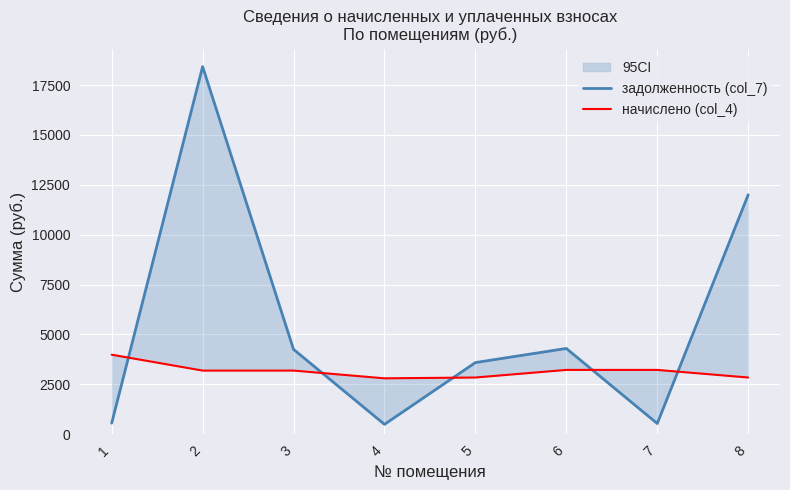

At which label does задолженность (col_7) first exceed 4254?

2